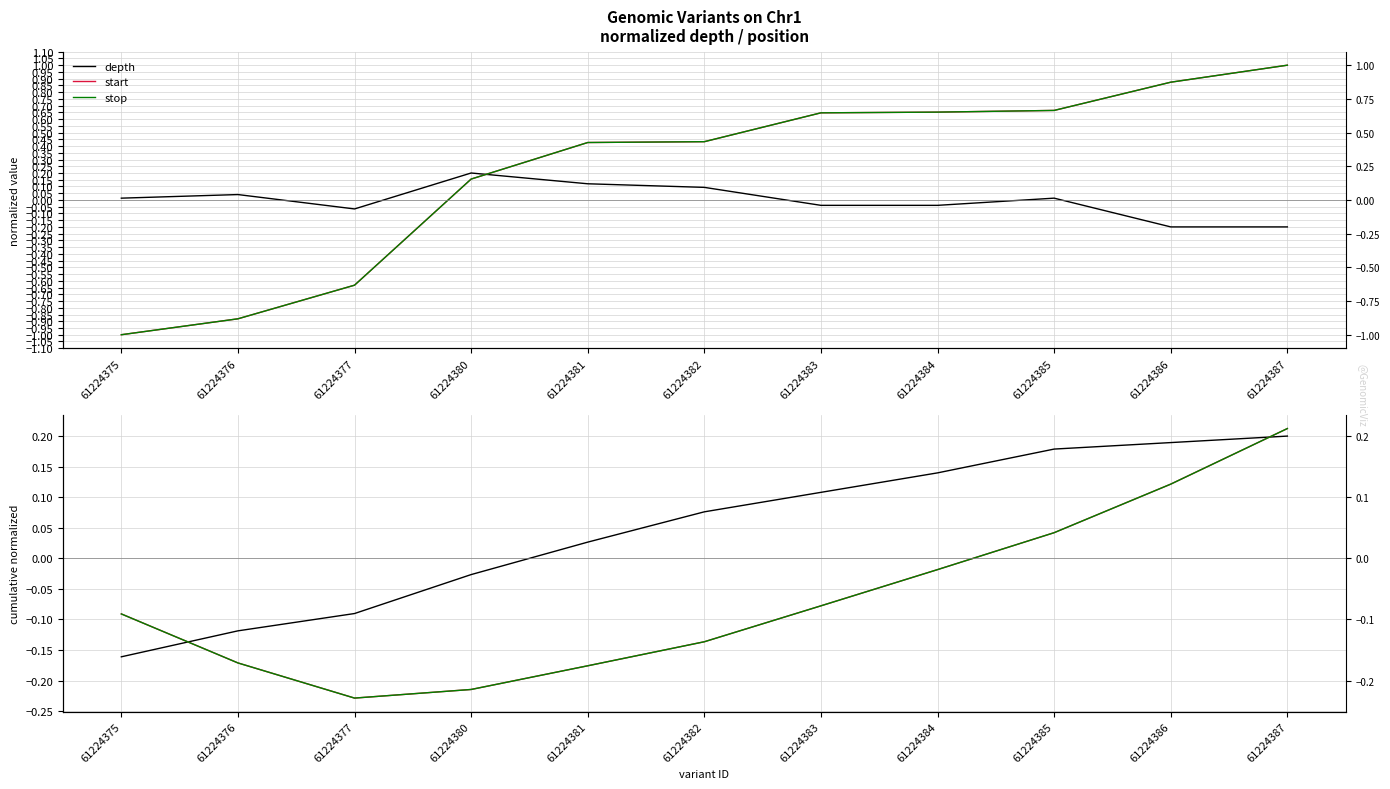

What is the value of the start point at the 5th from the left?

-0.2